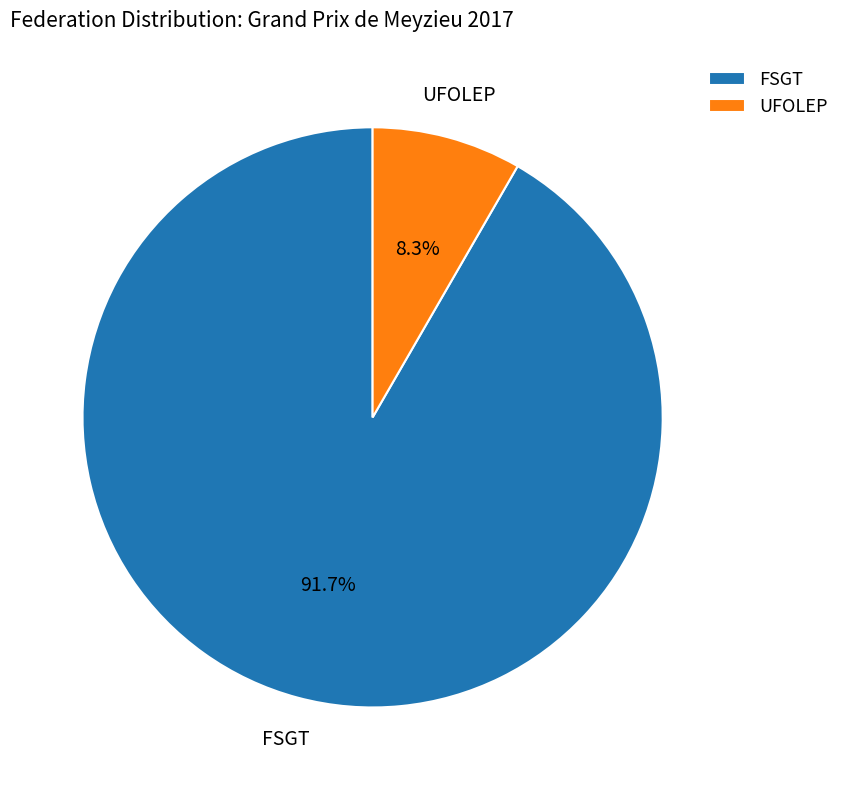

Combined, do UFOLEP and FSGT account for over 50%?

Yes